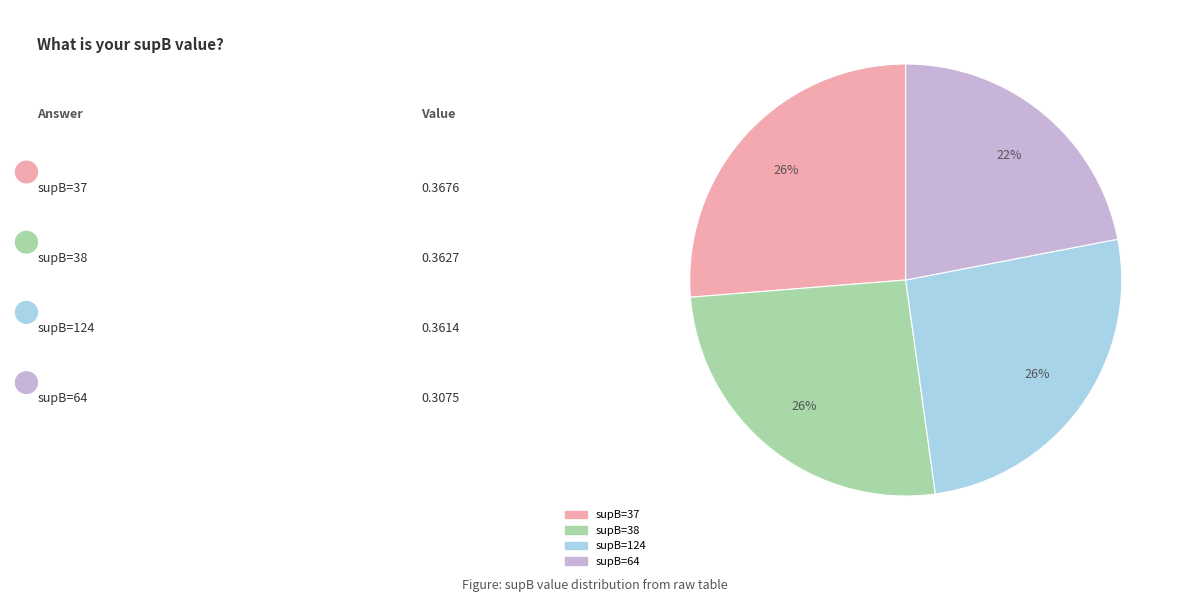

To the nearest percent, what is the difference between the largest and smallest slice percentages?

4%